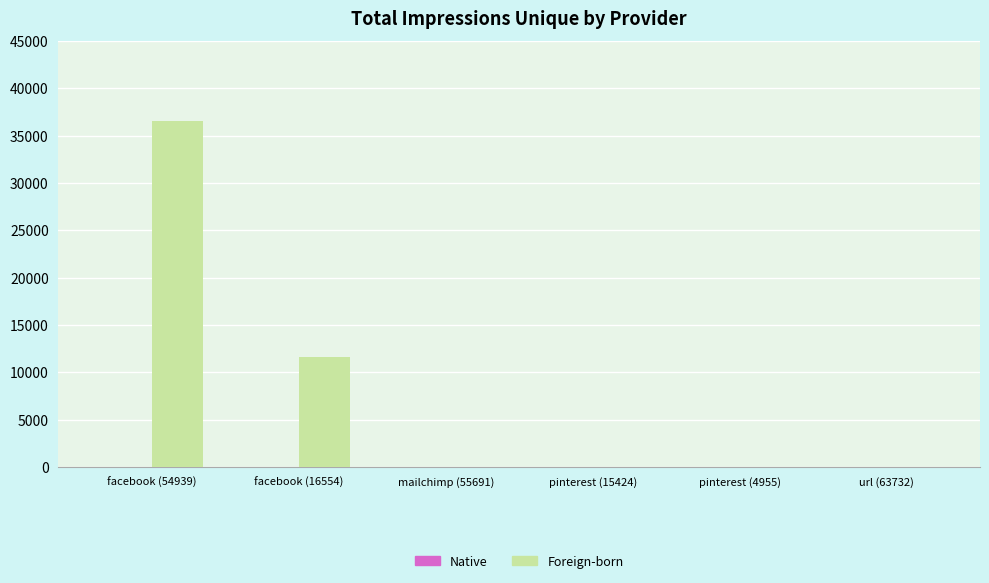

Is it true that the value at pinterest (15424) is -15950?

False